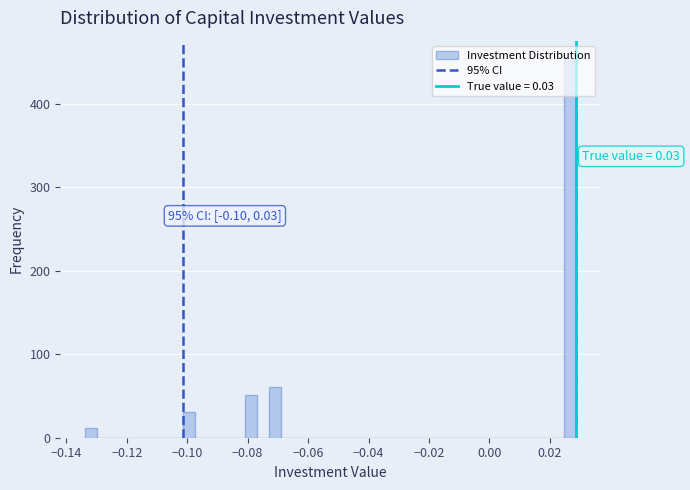

Read against the x-axis, roughly where is the centre of the tallest bar?

0.026